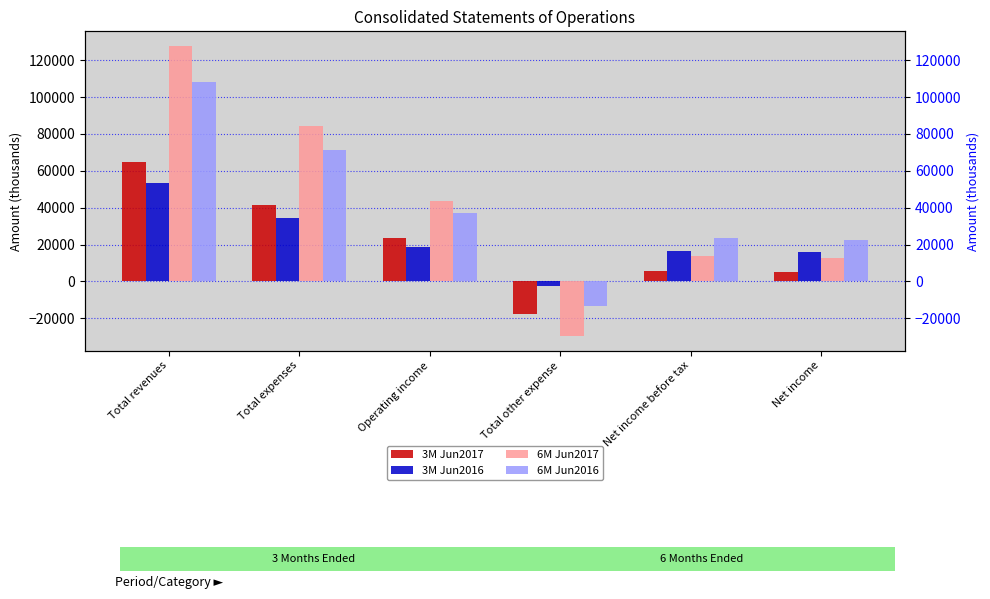

What position from the left is Operating income?

3